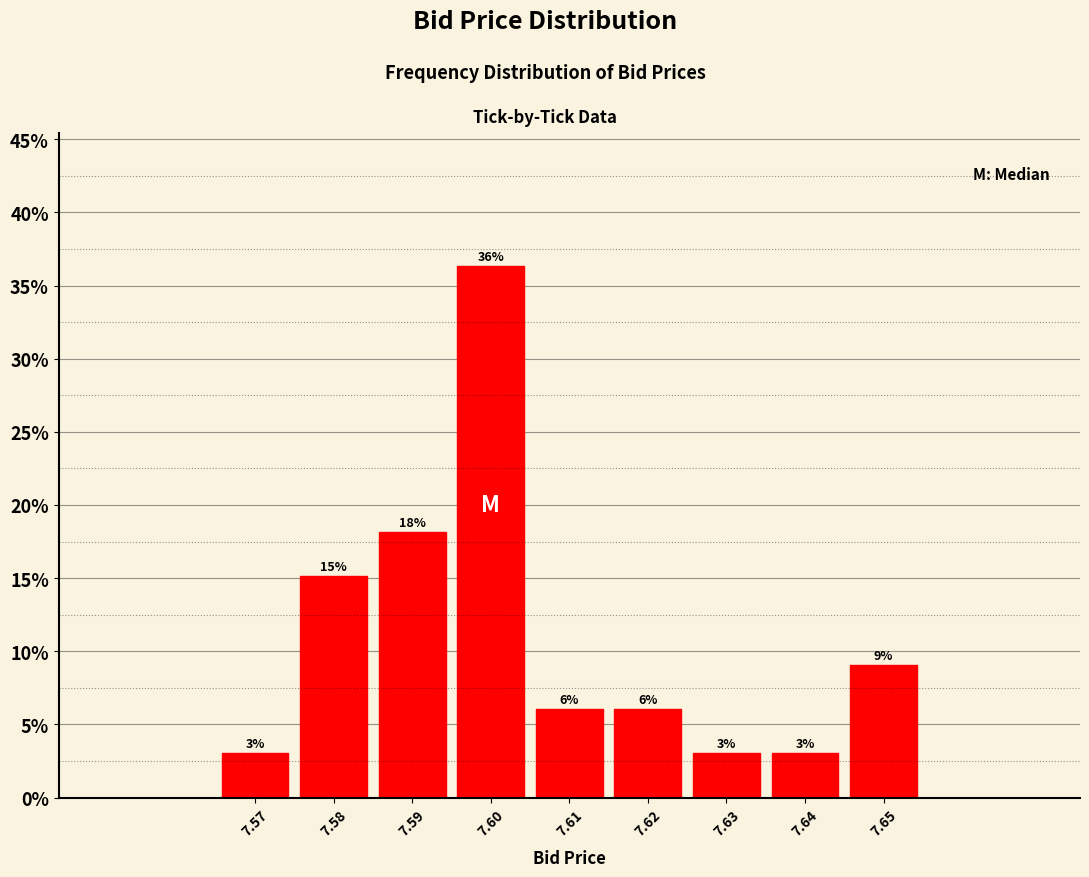

How many bars are there in total?

9